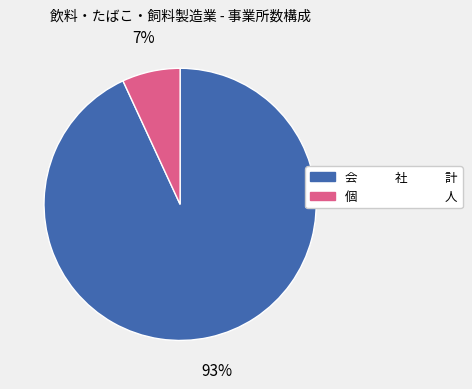

The 会 社 計 slice represents 88% of the pie. True or false?

False